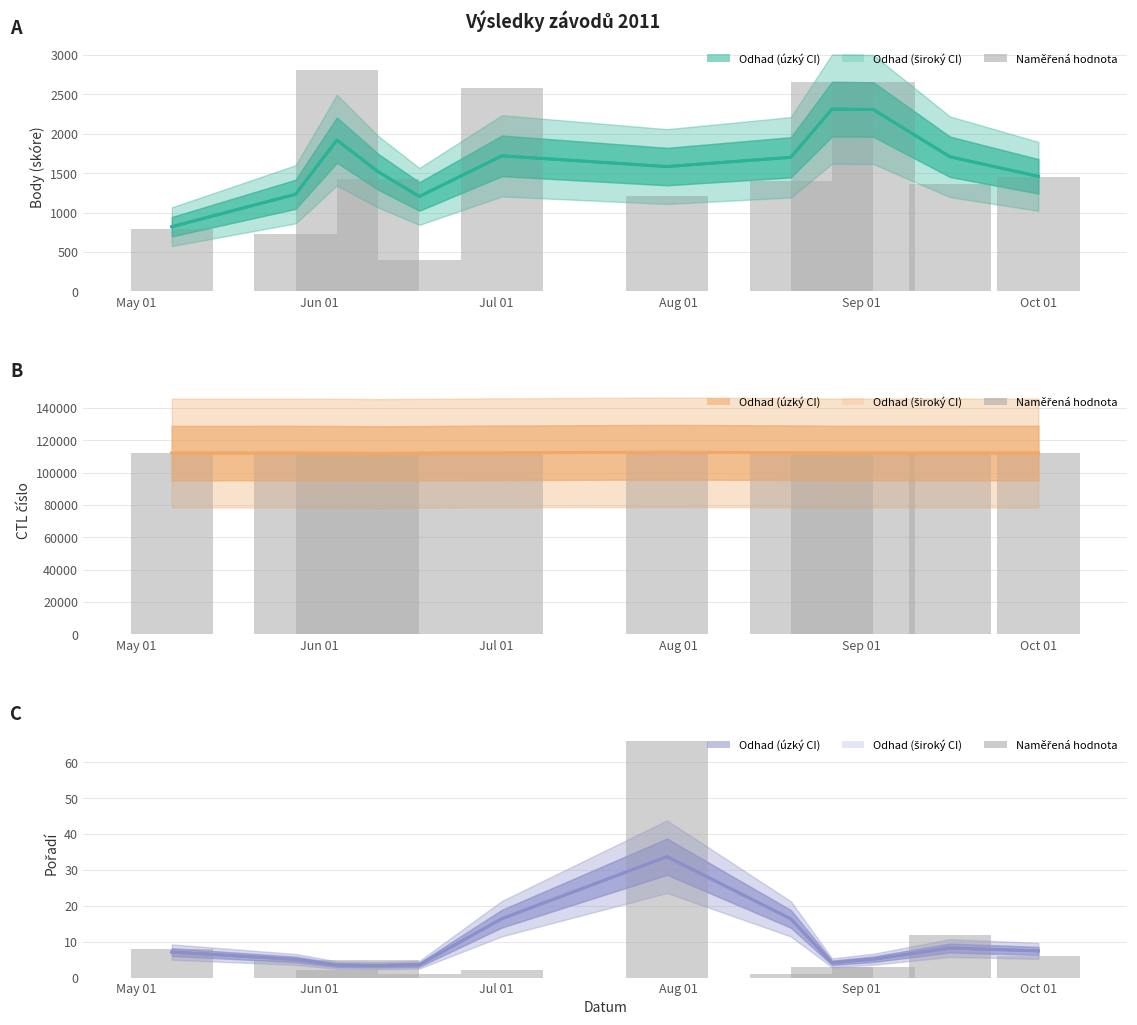

What is the sum of the CTL (raw) values at 11 and May 01?

224259.0